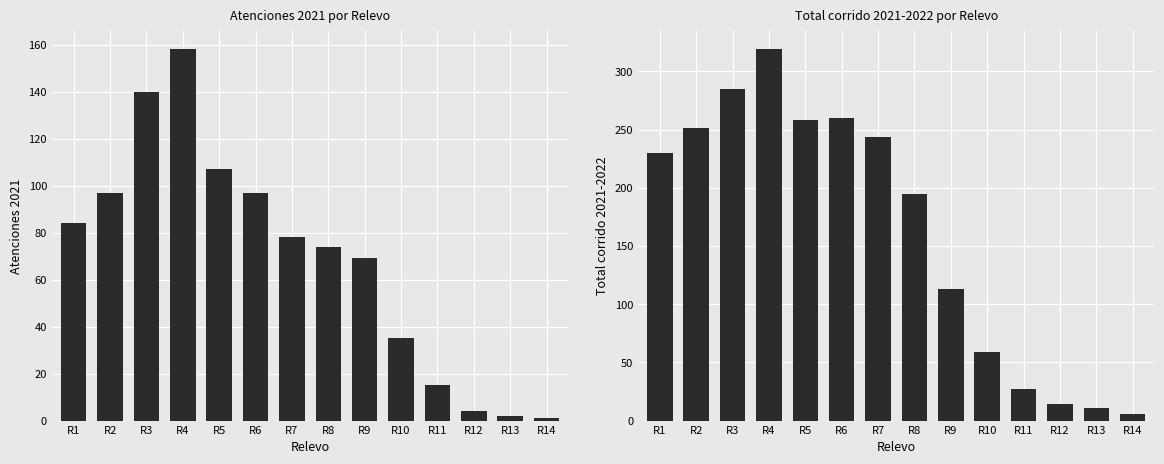

What is the change in value from R3 to R4?

+34